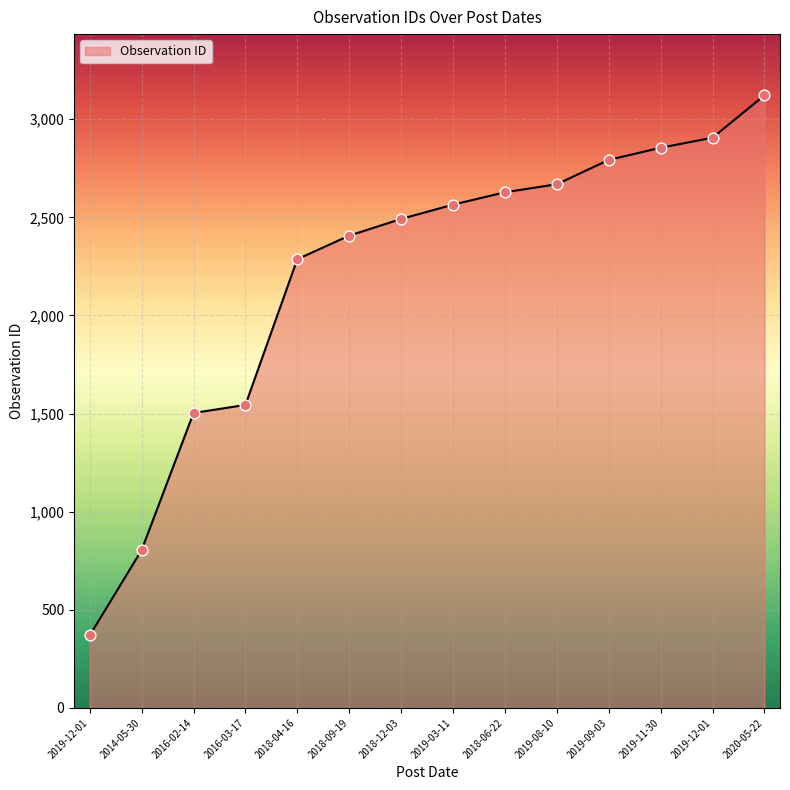

What is the change in value from 2019-09-03 to 2019-12-01?

+113